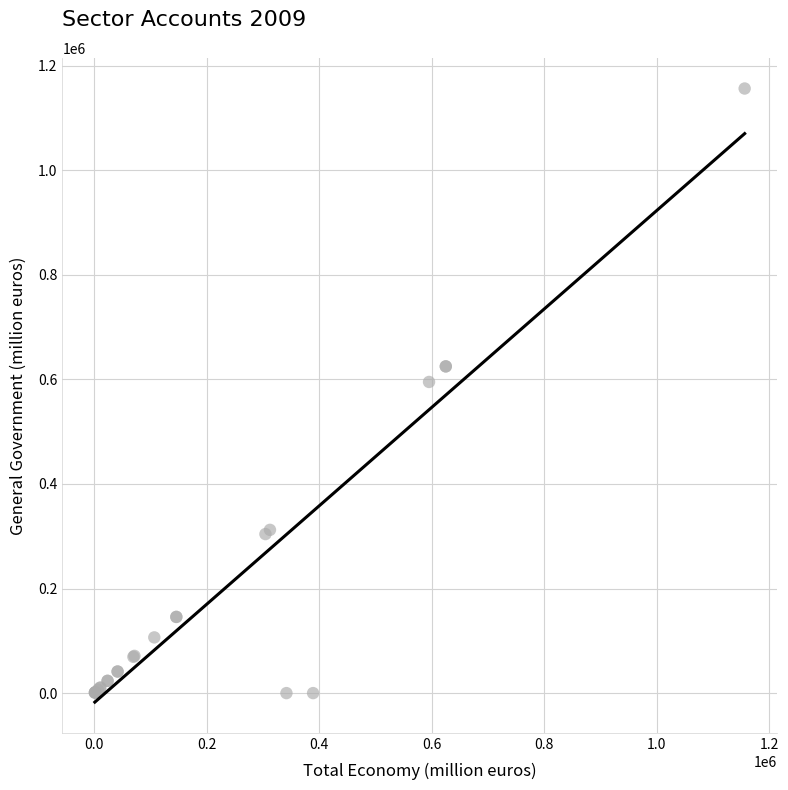

What Y value in the scatter plot is closest to 578119?

595053